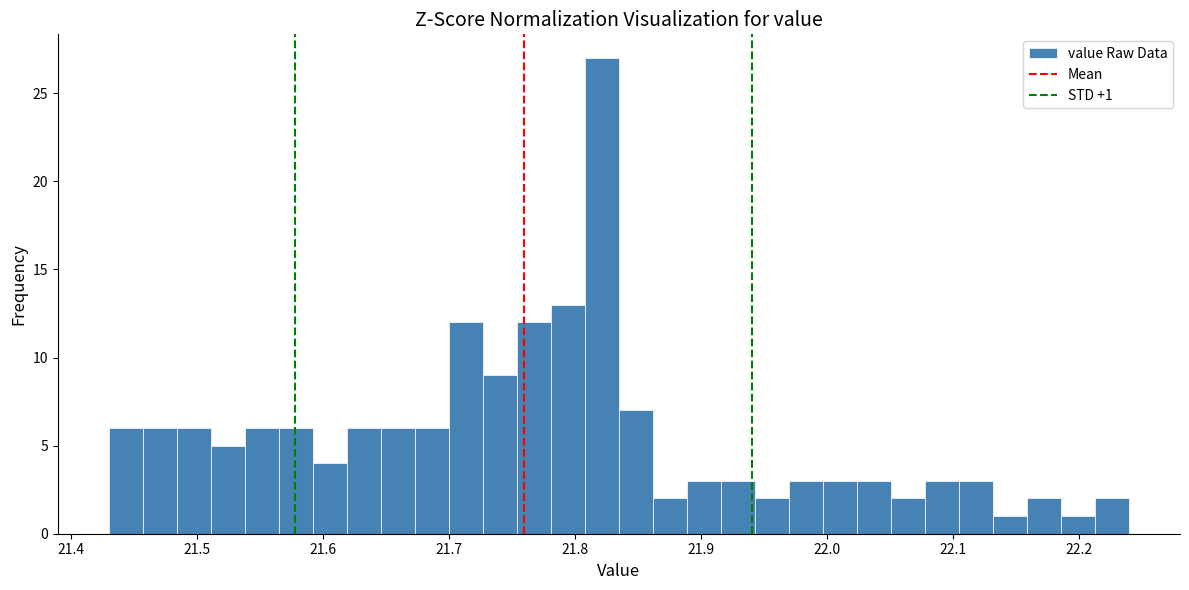

Around what value on the x-axis is the tallest bar? Give the approximate position of its centre, as read against the axis.

21.82